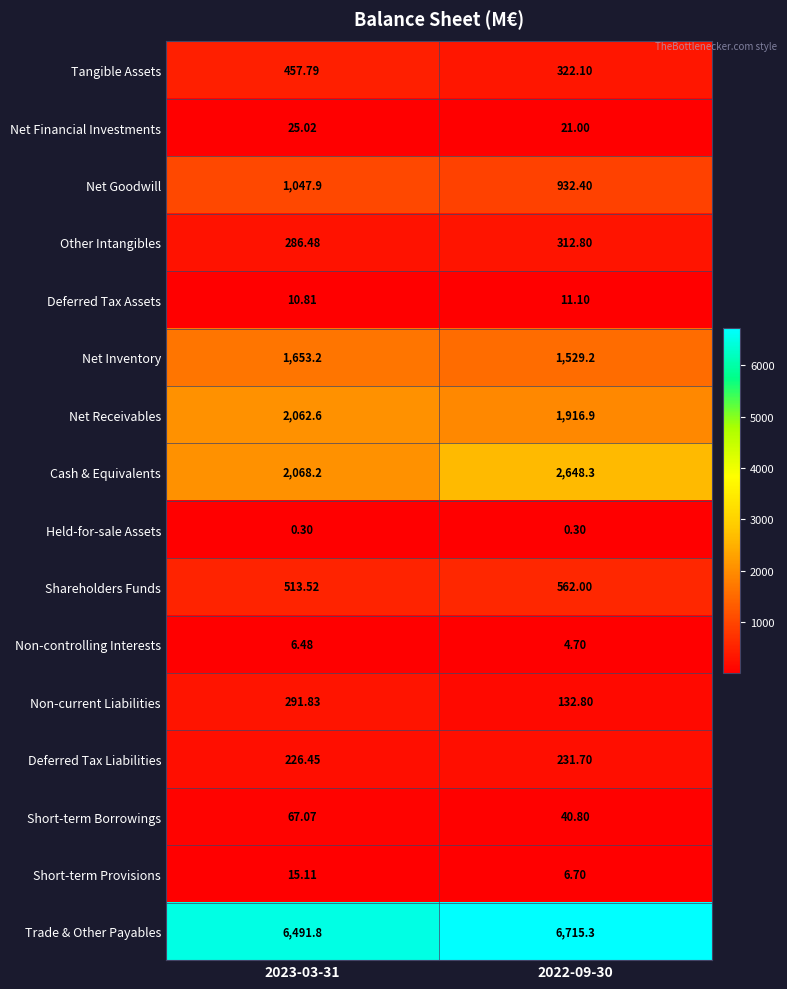

At 2023-03-31, list the series in order from smallest to largest.

Held-for-sale Assets, Non-controlling Interests, Deferred Tax Assets, Short-term Provisions, Net Financial Investments, Short-term Borrowings, Deferred Tax Liabilities, Other Intangibles, Non-current Liabilities, Tangible Assets, Shareholders Funds, Net Goodwill, Net Inventory, Net Receivables, Cash & Equivalents, Trade & Other Payables